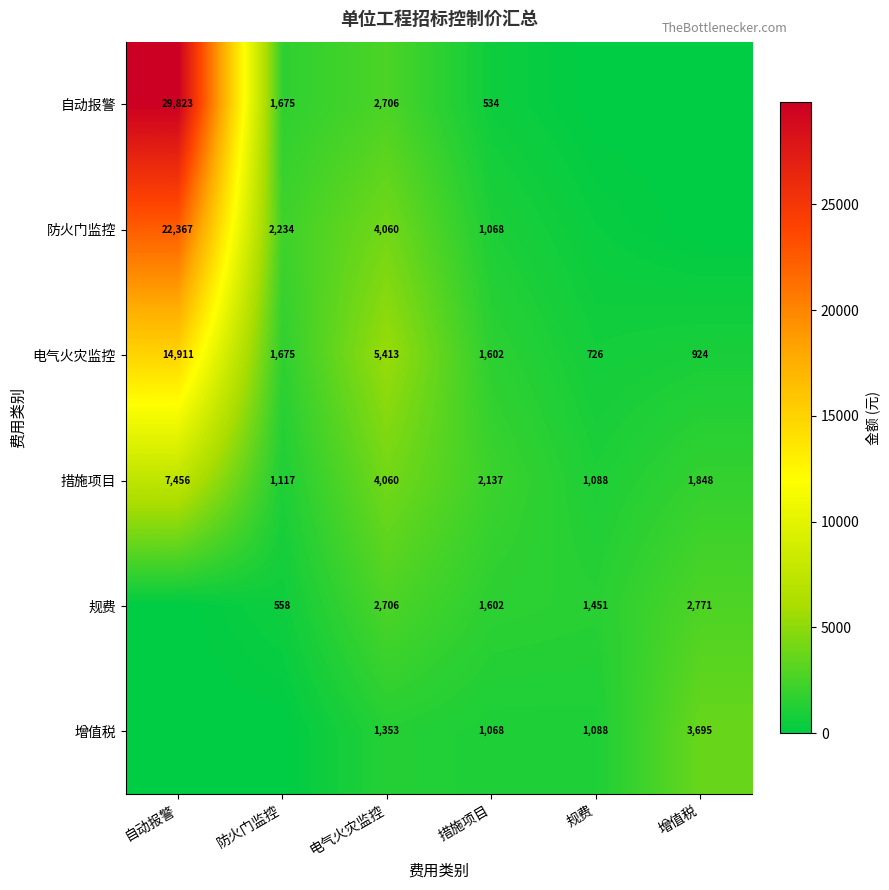

What is the total value across all series at 电气火灾监控?

20298.0